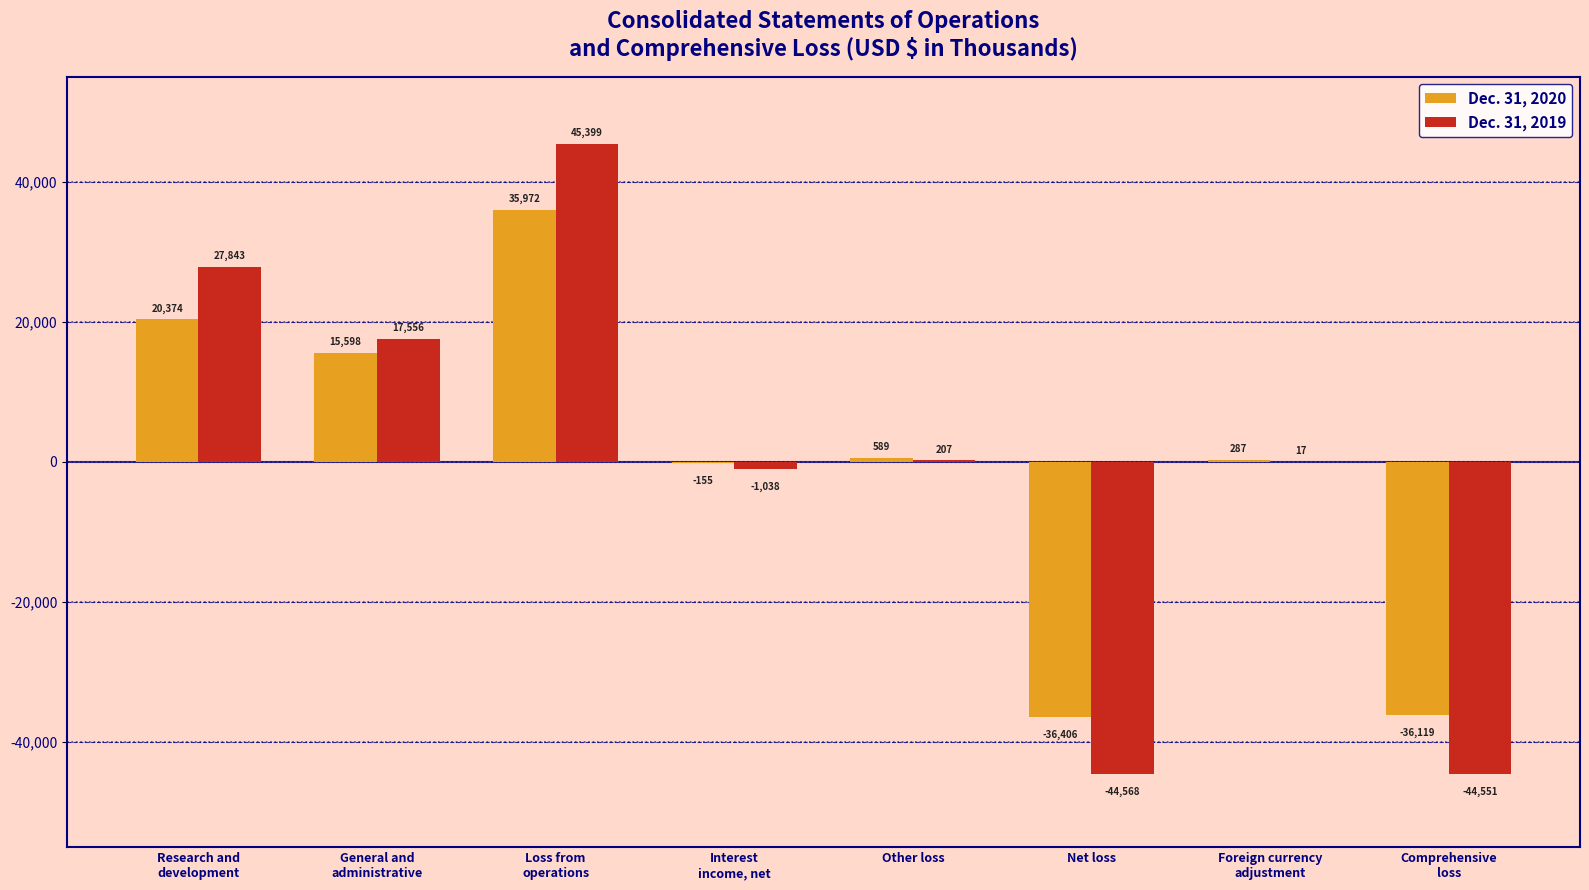

How many positive values does the Dec. 31, 2020 series have?

5